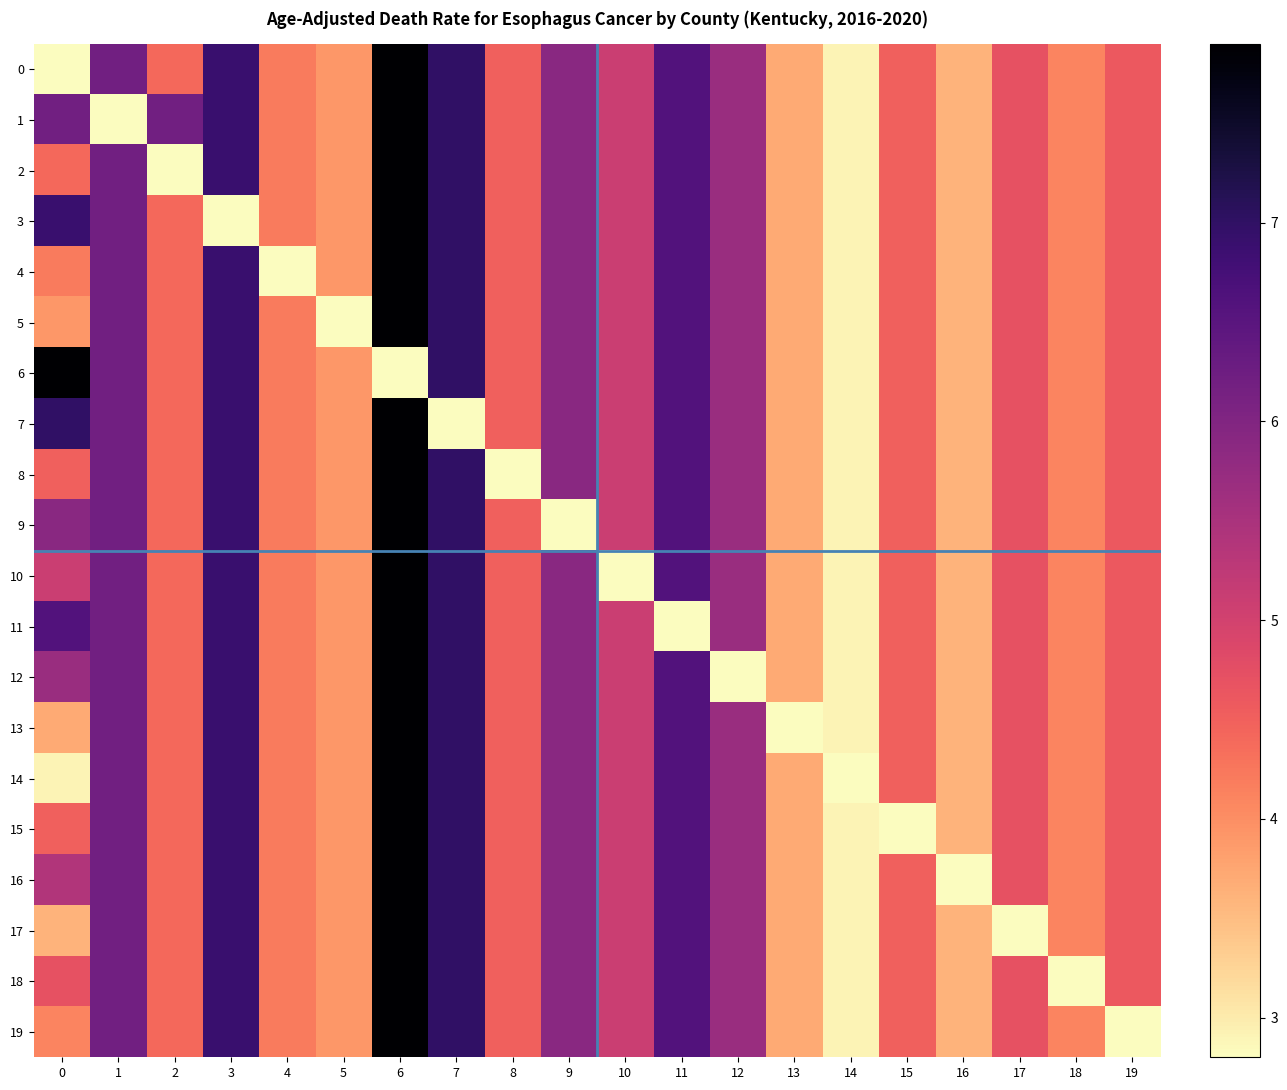

Which series has the largest total across all categories?

1